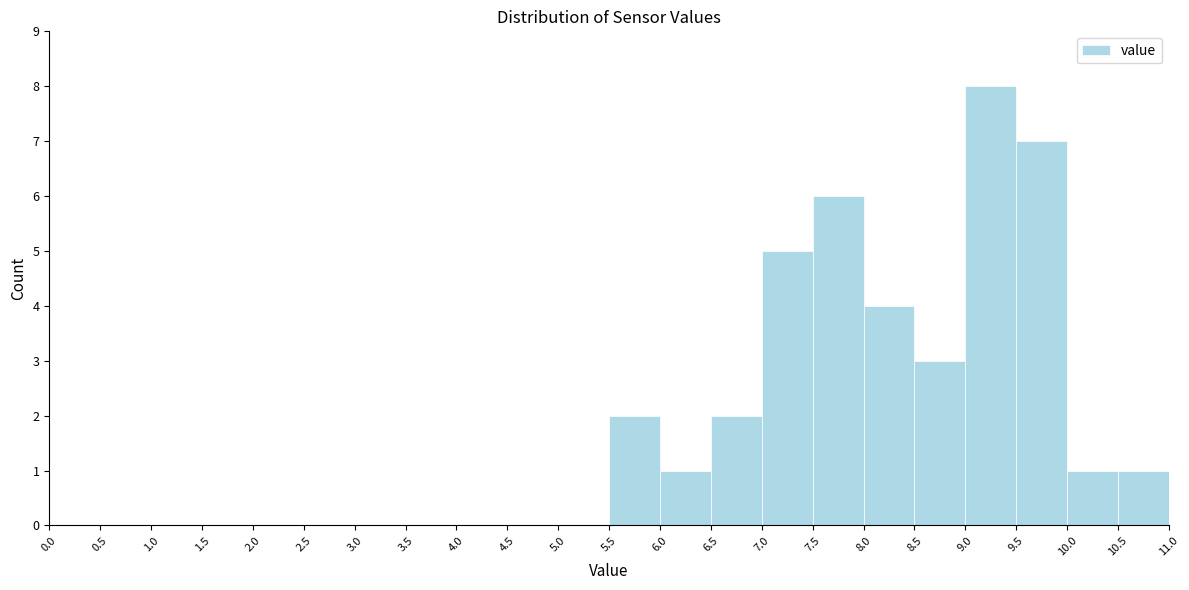

Reading left to right, transcribe this chart: for each bar, give the range it covers on the x-axis and its height. The values are not printed on the chart, so give them approximately, as read against the axis.

0.0 to 0.5: 0
0.5 to 1.0: 0
1.0 to 1.5: 0
1.5 to 2.0: 0
2.0 to 2.5: 0
2.5 to 3.0: 0
3.0 to 3.5: 0
3.5 to 4.0: 0
4.0 to 4.5: 0
4.5 to 5.0: 0
5.0 to 5.5: 0
5.5 to 6.0: 2
6.0 to 6.5: 1
6.5 to 7.0: 2
7.0 to 7.5: 5
7.5 to 8.0: 6
8.0 to 8.5: 4
8.5 to 9.0: 3
9.0 to 9.5: 8
9.5 to 10.0: 7
10.0 to 10.5: 1
10.5 to 11.0: 1